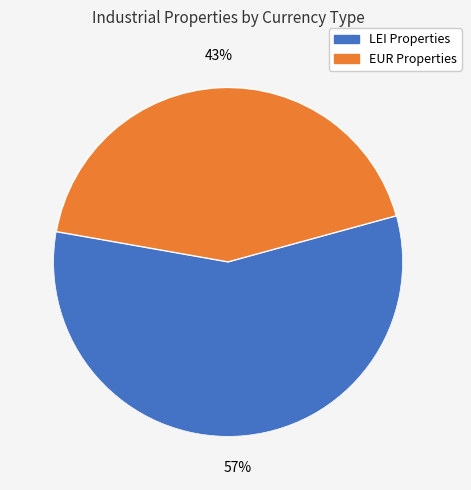

To the nearest percent, what is the difference between the largest and smallest slice percentages?

14%